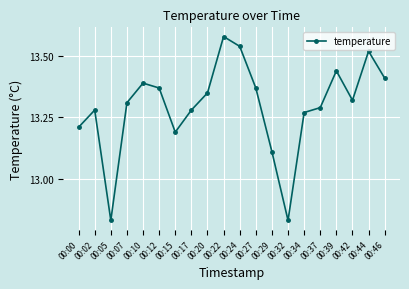

Does the chart have visible grid lines?

Yes